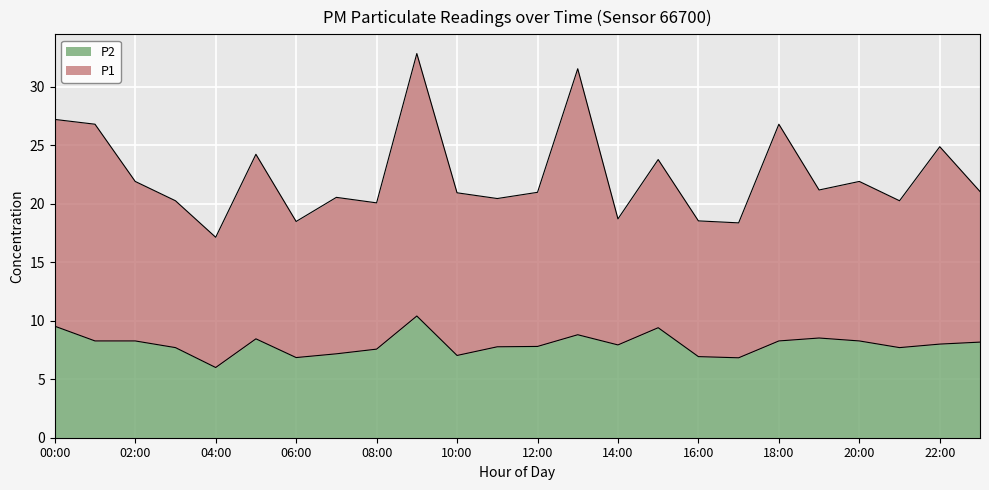

In P1, how many points are lower than both neighbors (excluding endpoints)?

8